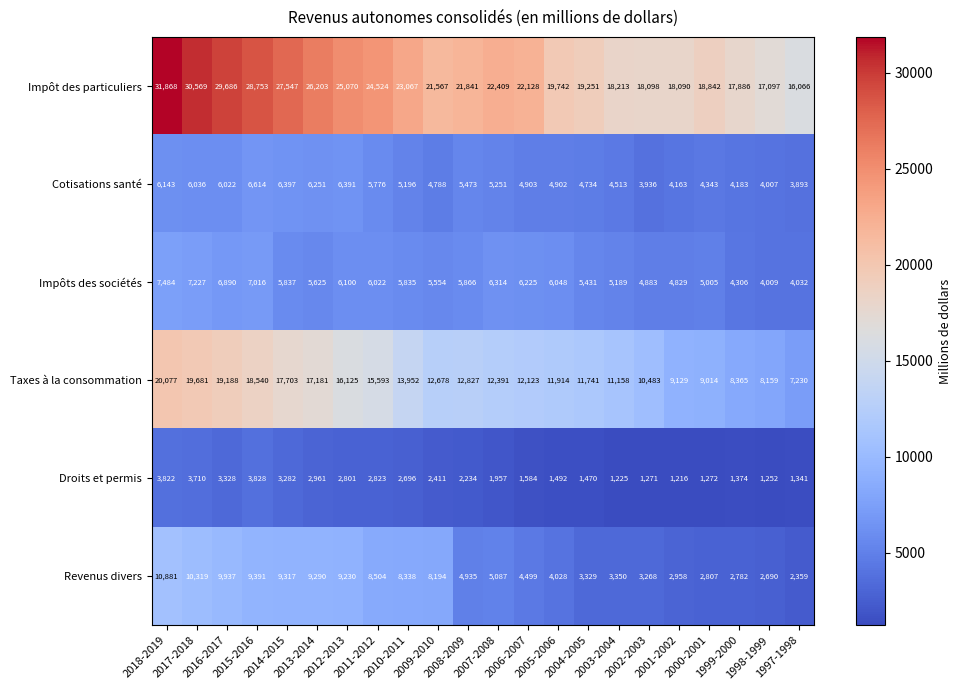

What is the difference between the maximum and minimum values in the Cotisations santé series?

2721